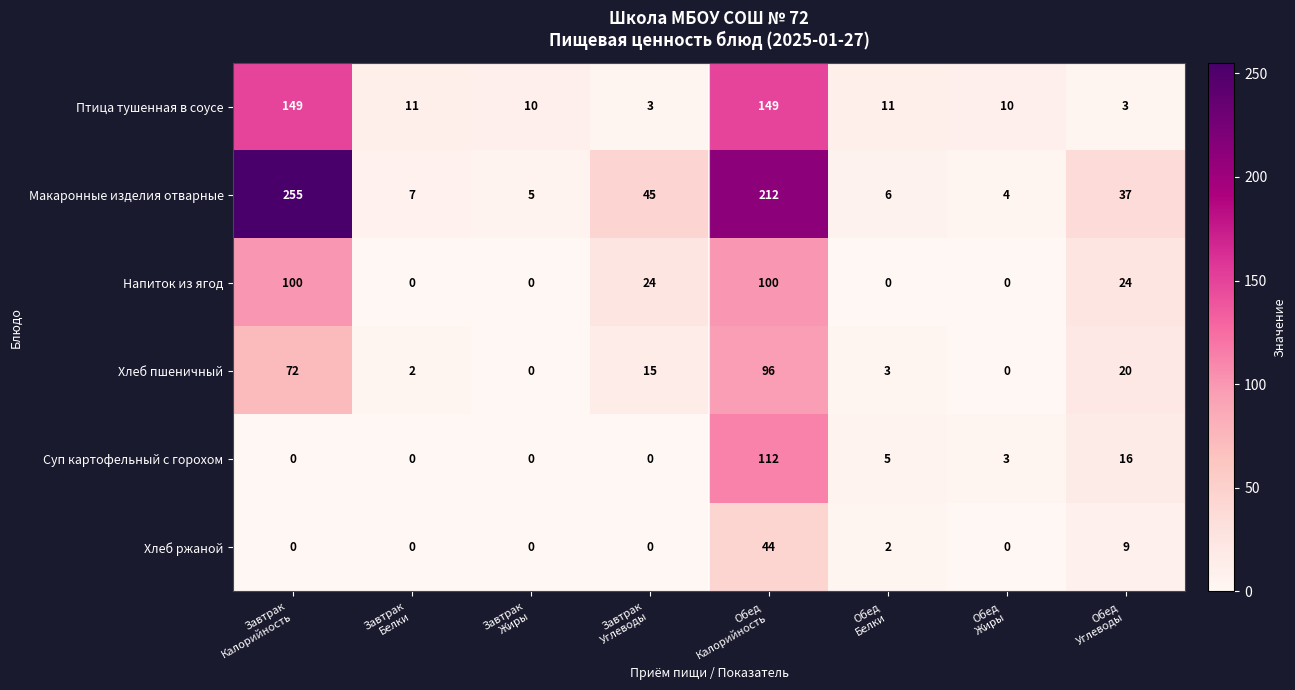

Rank the series by their maximum value, from lowest to highest.

Хлеб ржаной, Хлеб пшеничный, Напиток из ягод, Суп картофельный с горохом, Птица тушенная в соусе, Макаронные изделия отварные